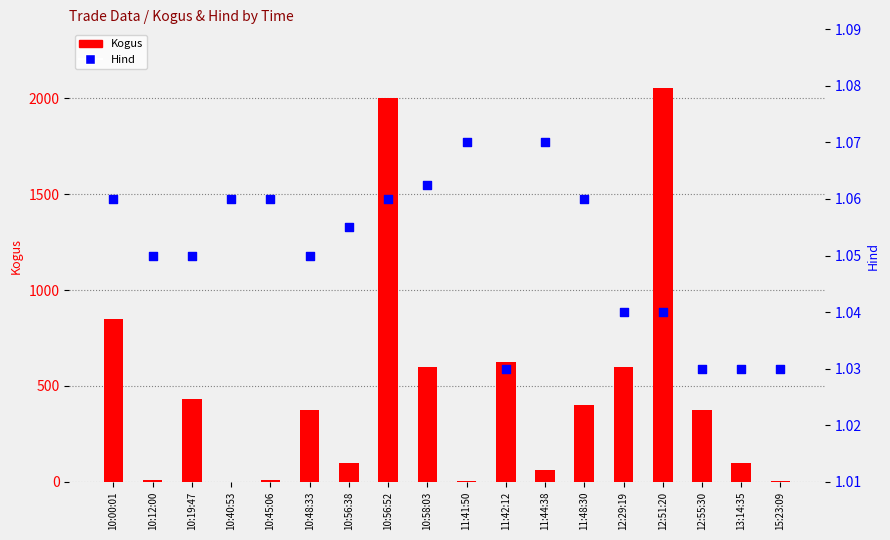

Which series has the largest Y range (max minus min)?

Kogus